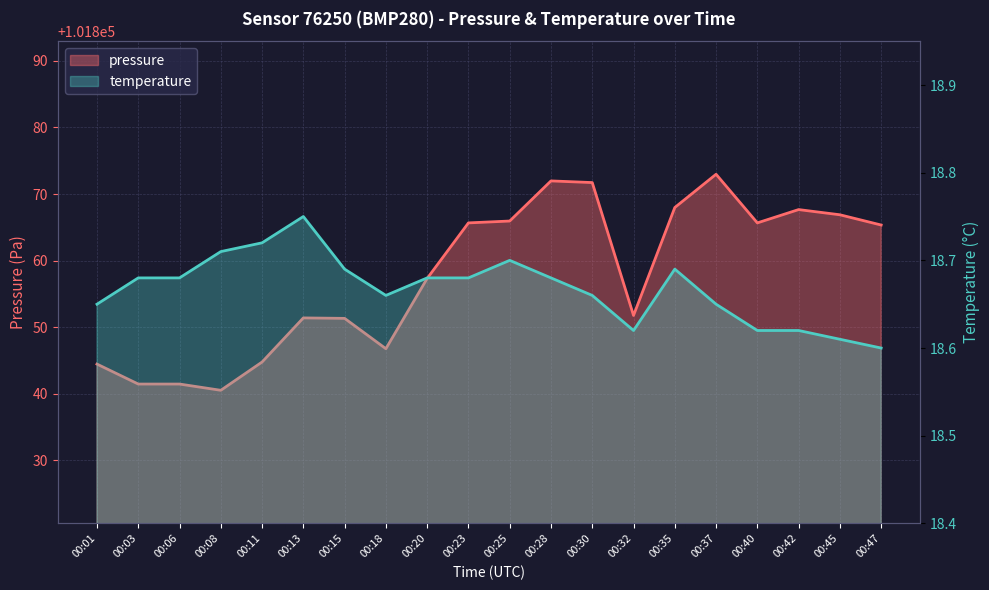

What is the value of the temperature point at the 16th from the left?

18.6